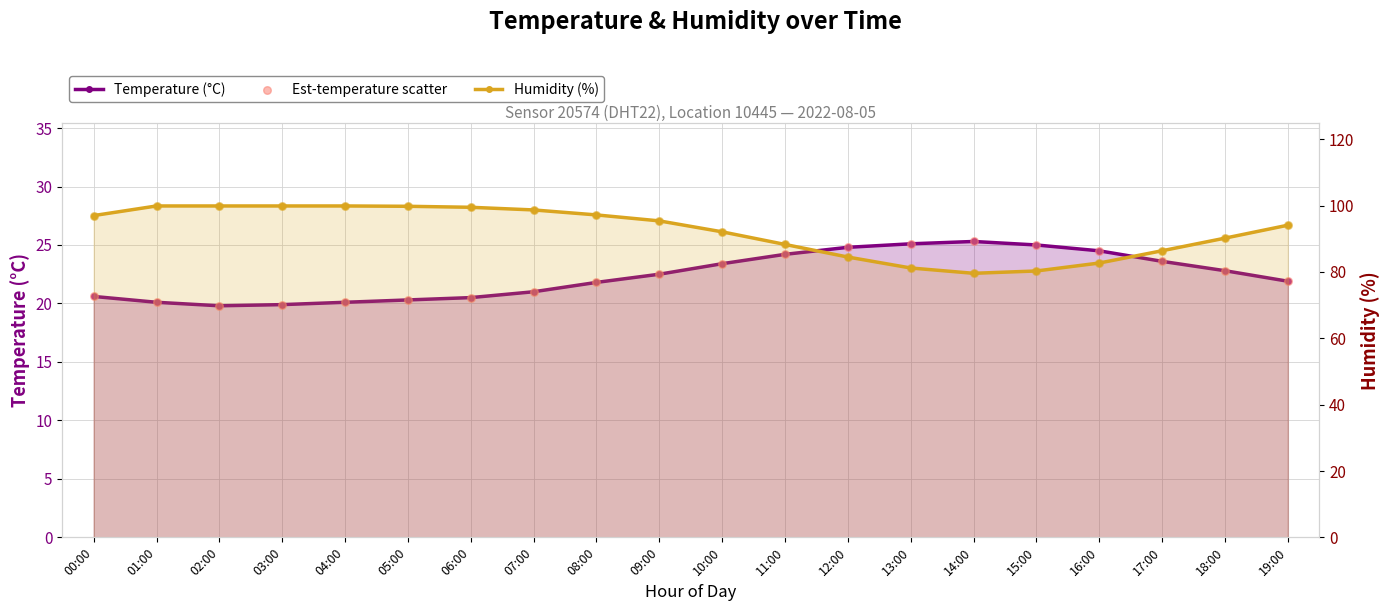

At how many categories does at least one series exceed 98?

7